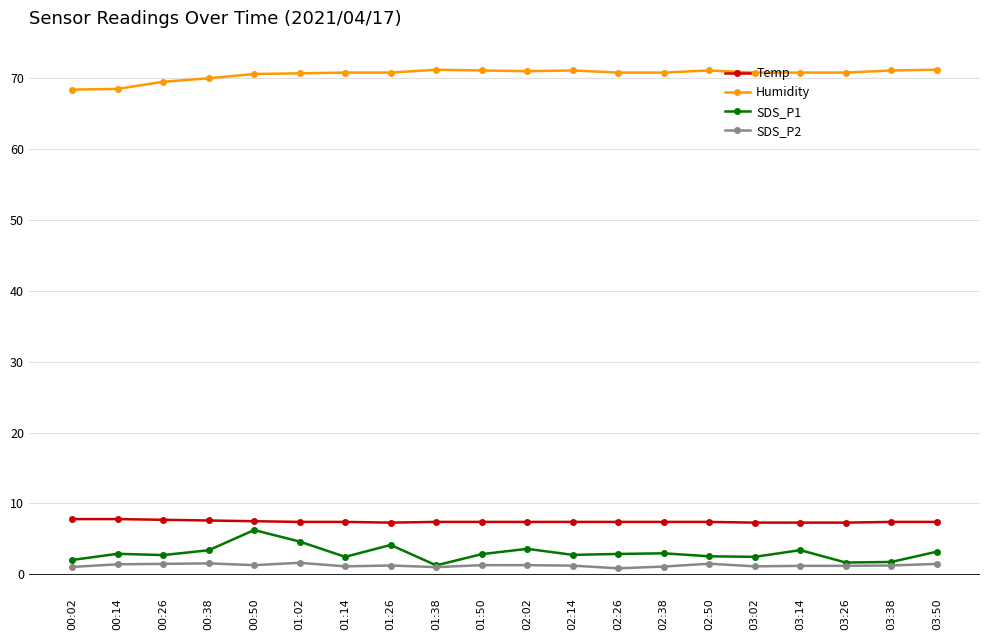

What is the average value of the Humidity series?

70.6